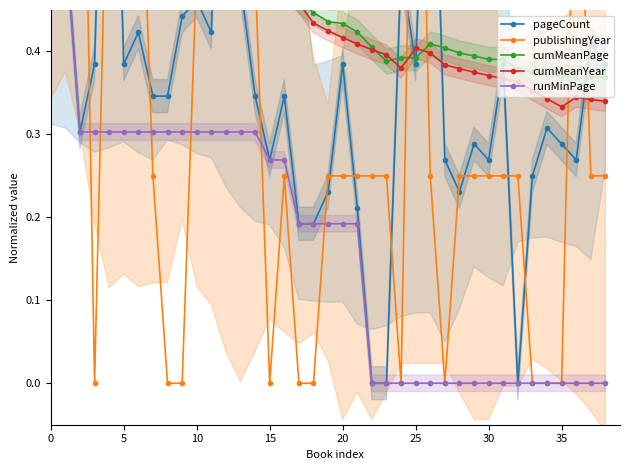

True or false: cumMeanPage and runMinPage cross at least once.

False